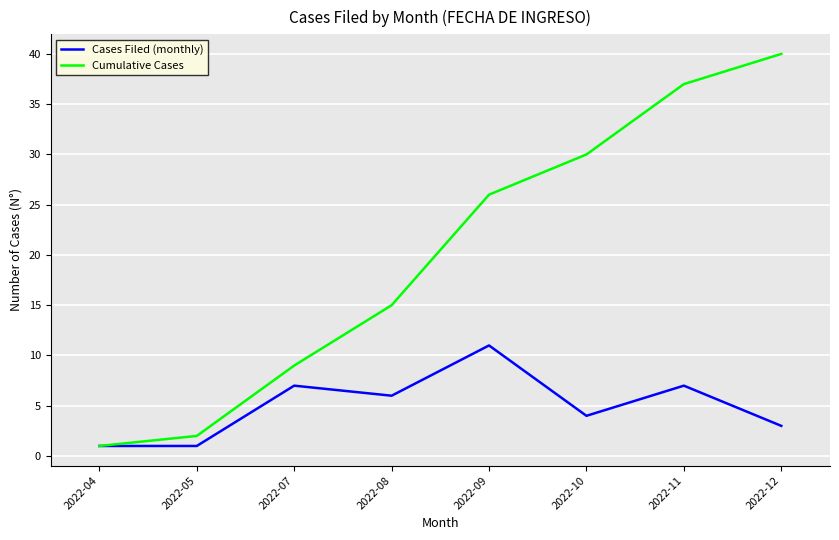

What is the maximum value for Cumulative Cases?

40